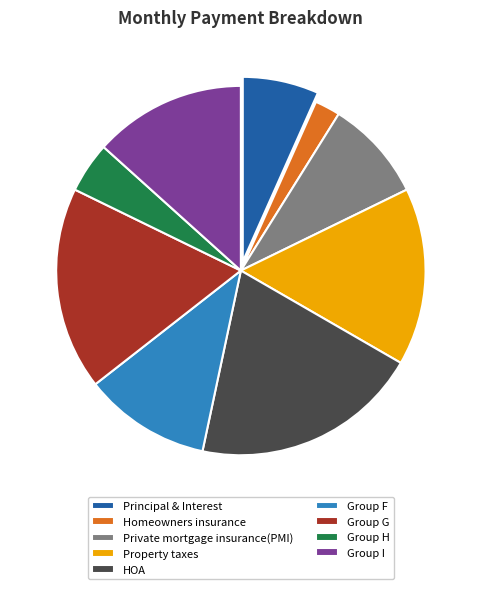

Rank the categories by value from lowest to highest.

Homeowners insurance, Group H, Principal & Interest, Private mortgage insurance(PMI), Group F, Group I, Property taxes, Group G, HOA